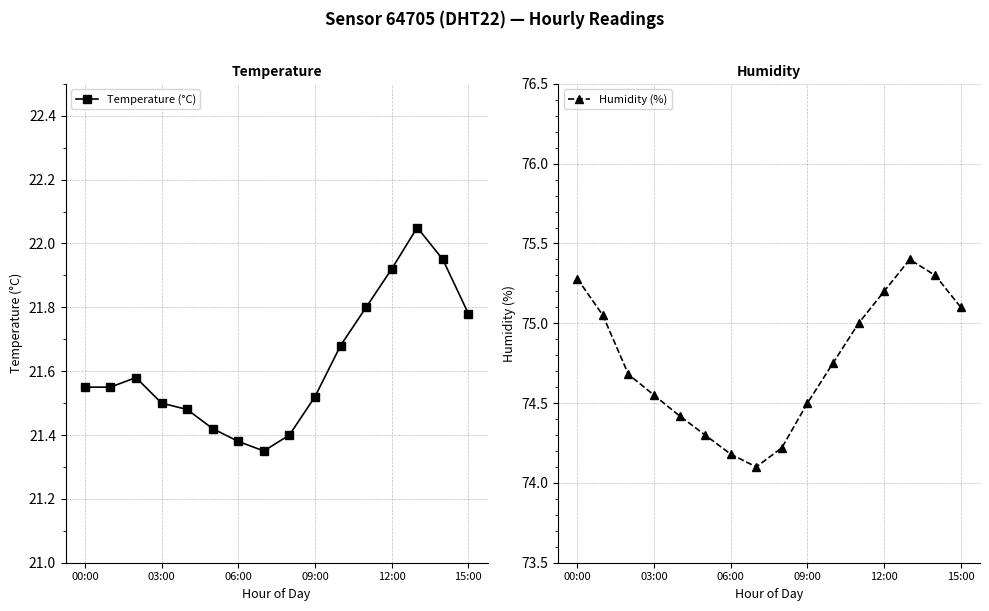

True or false: Temperature (°C) and Humidity (%) cross at least once.

False